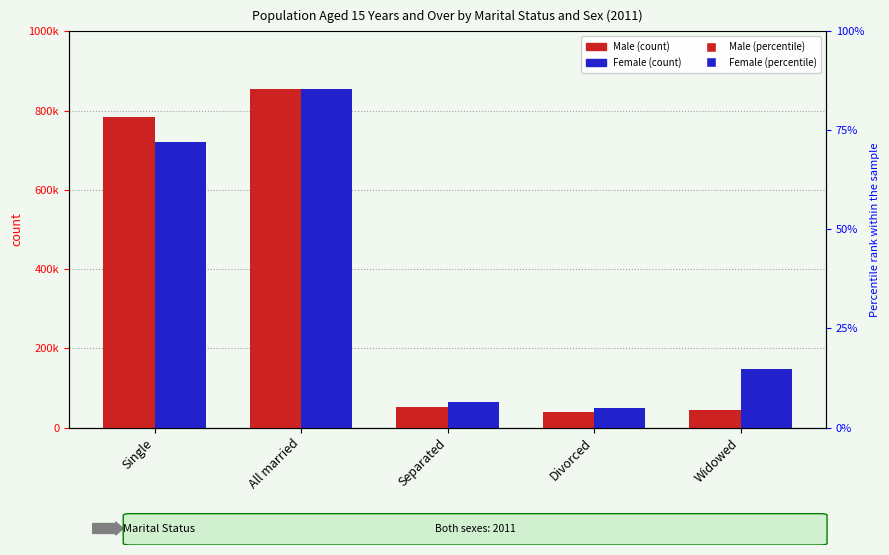

Count the number of data series in this chart.

2